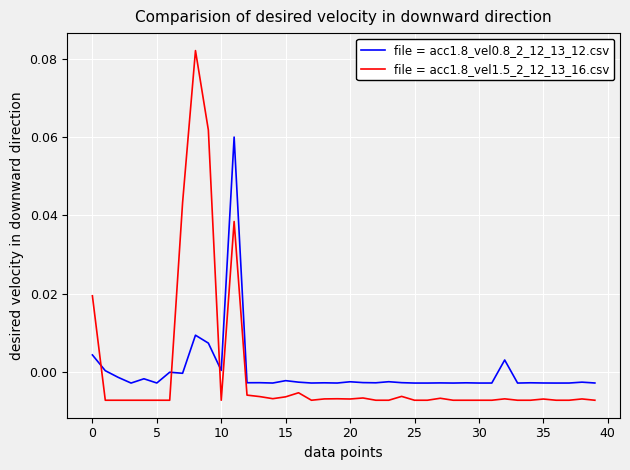

Does the chart have visible grid lines?

Yes